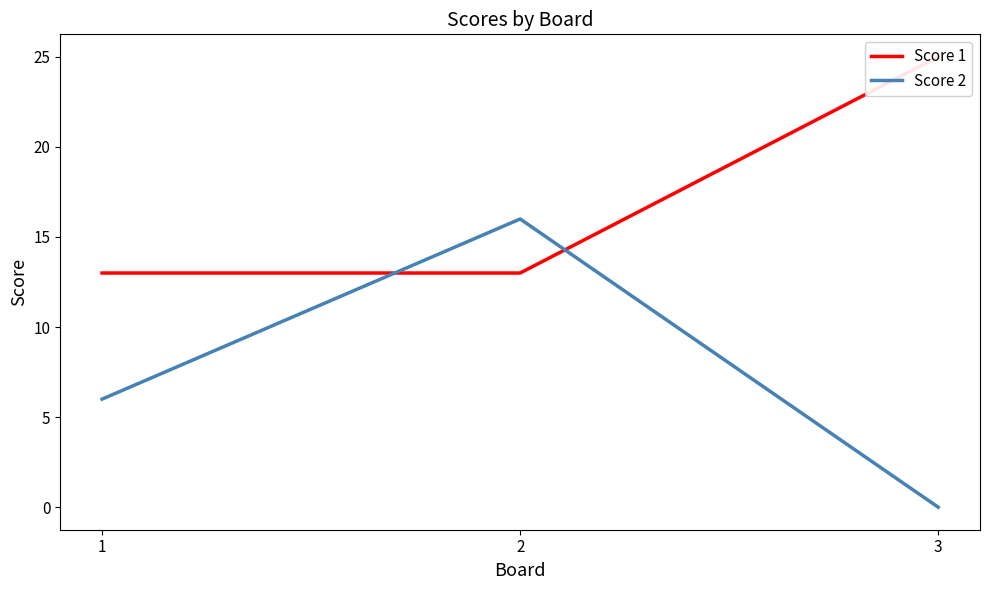

Reading left to right, extract all data points from this chart.

Score 1: 1=13	2=13	3=25
Score 2: 1=6	2=16	3=0